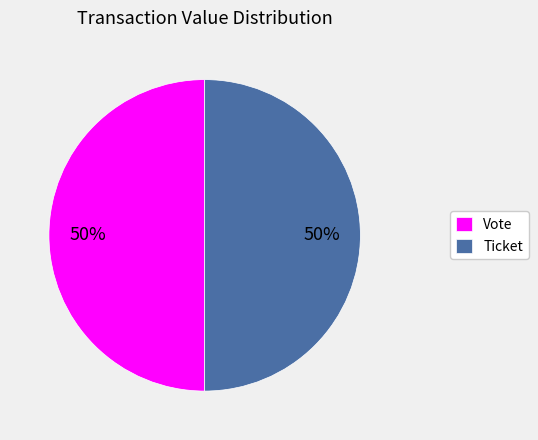

True or false: Vote accounts for 50% of the total.

True